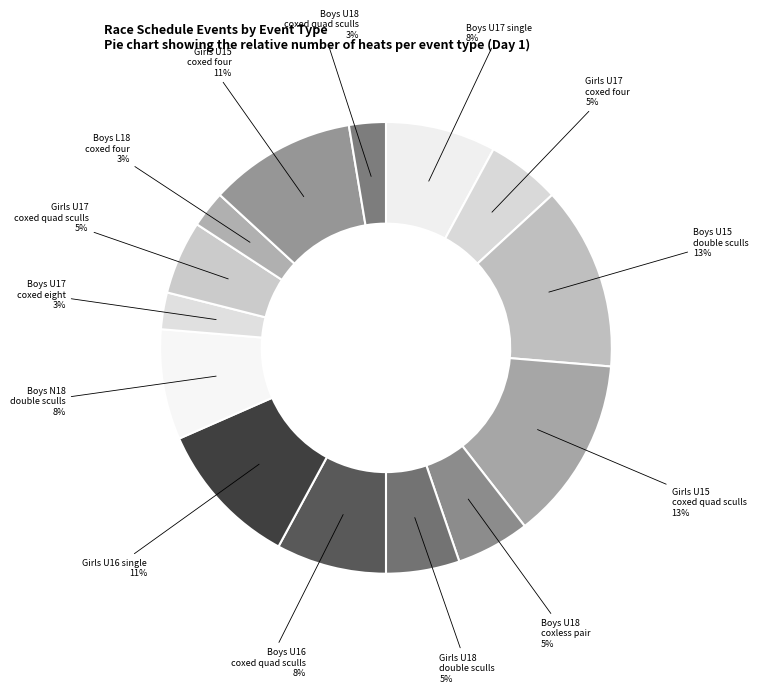

How many slices are in this pie chart?

14